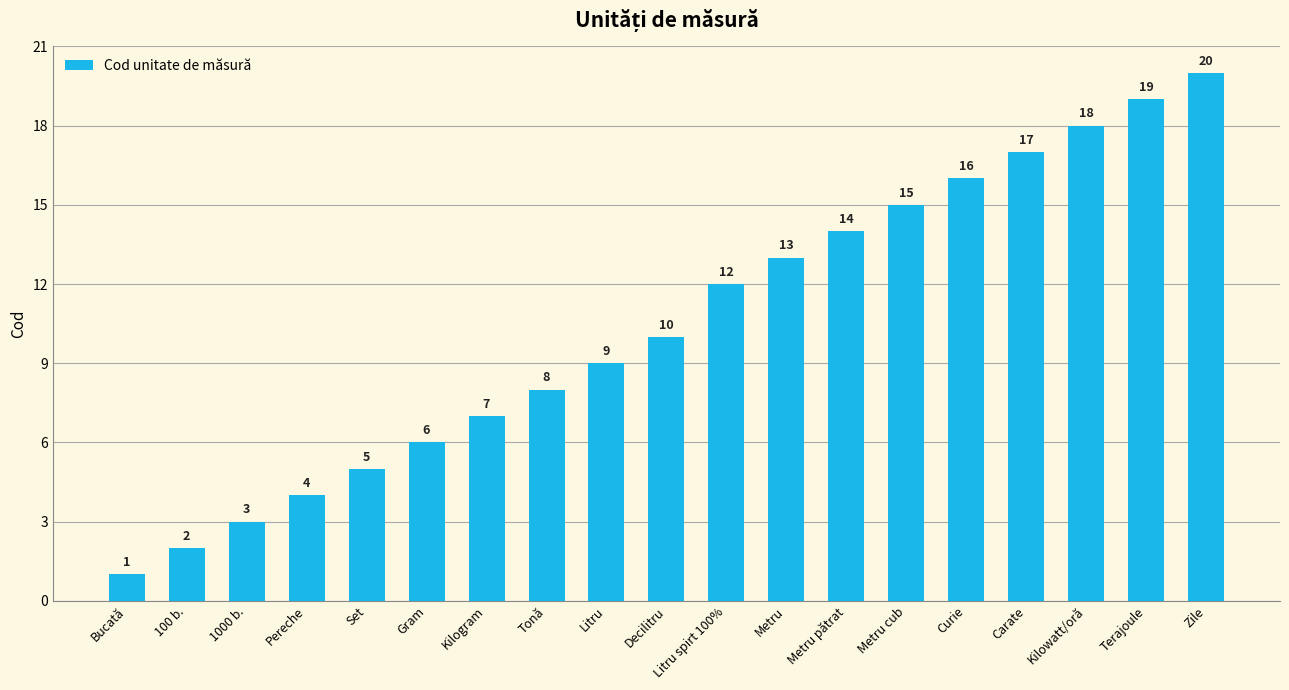

What is the ratio of the value at Set to the value at Bucată?

5.0